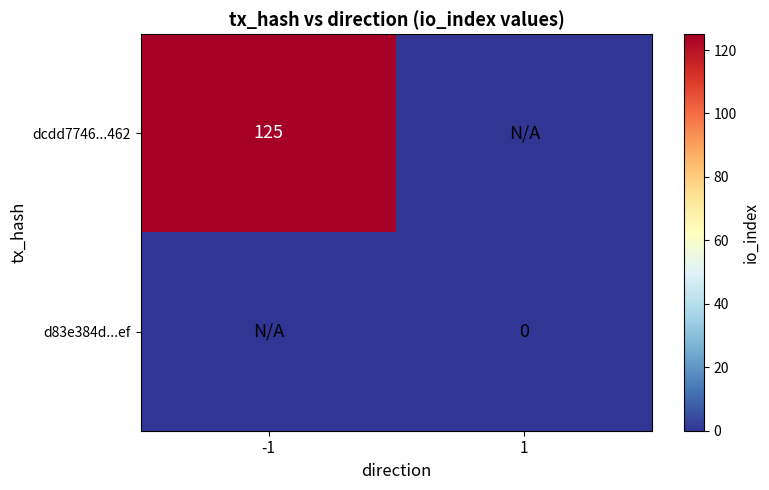

At which category is the sum across all series the highest?

-1